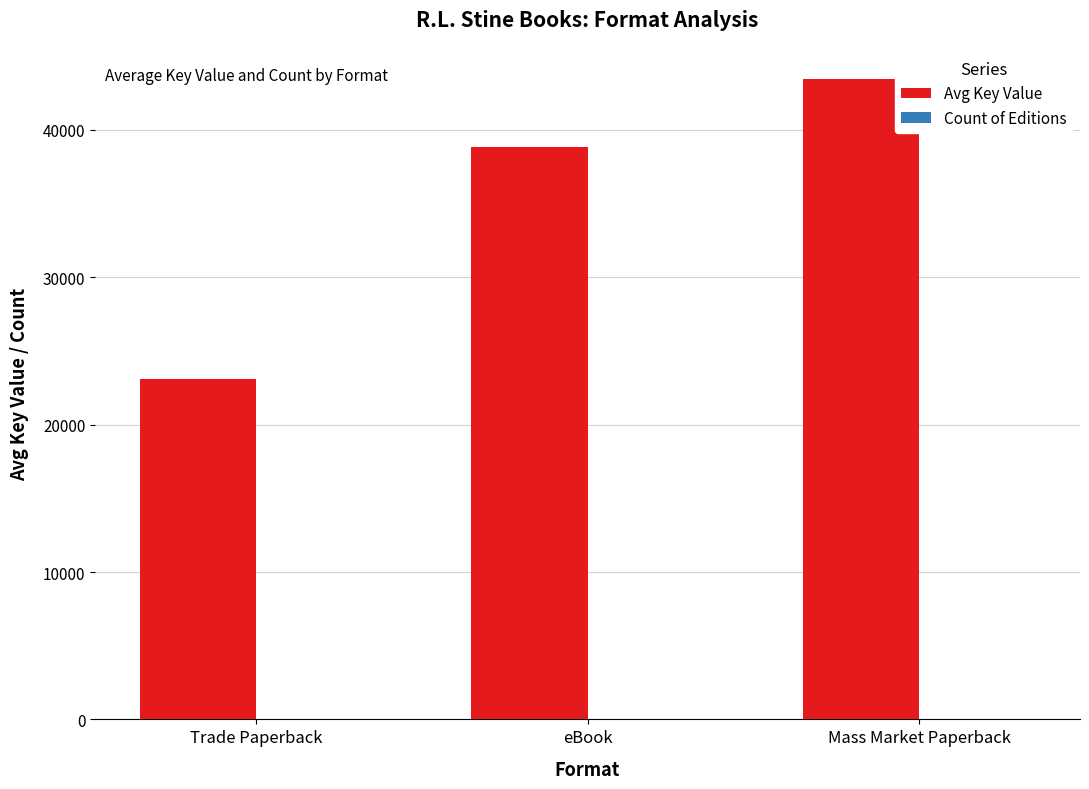

Which label corresponds to the largest value in the chart?

Mass Market Paperback